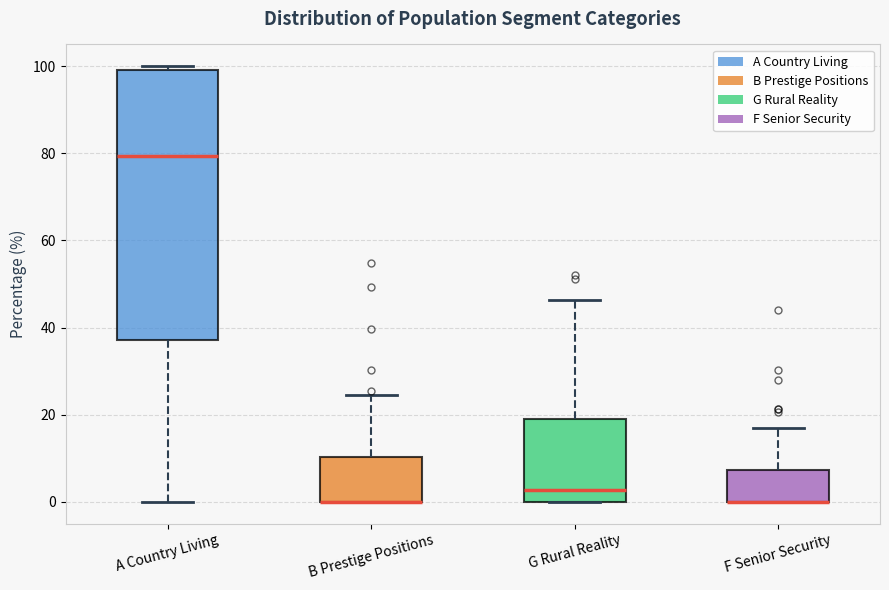

Which box is the tallest, from its lower edge to its upper edge?

A Country Living